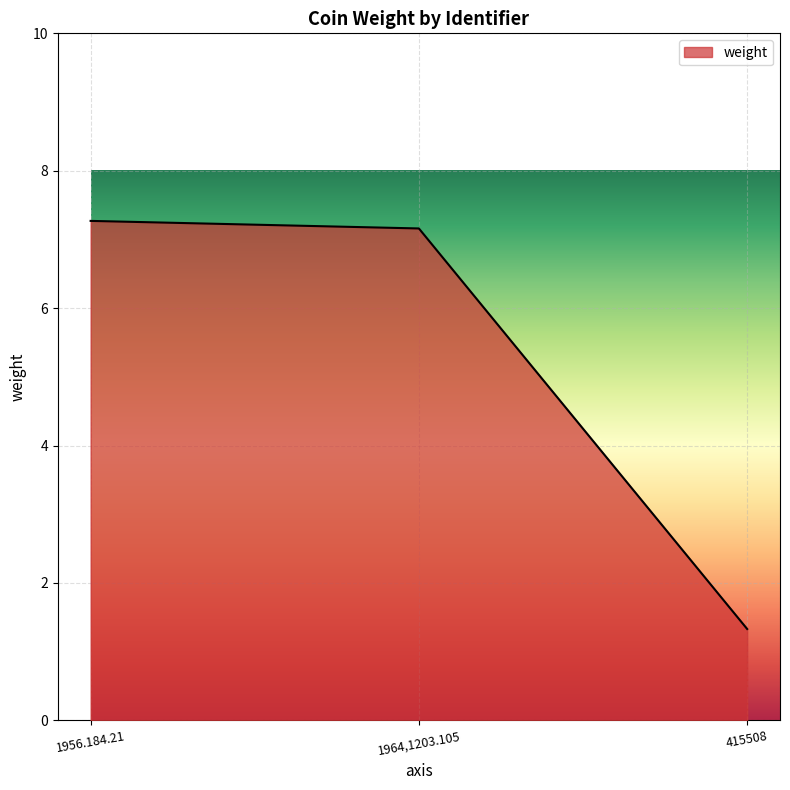

What is the greatest value displayed?

7.3